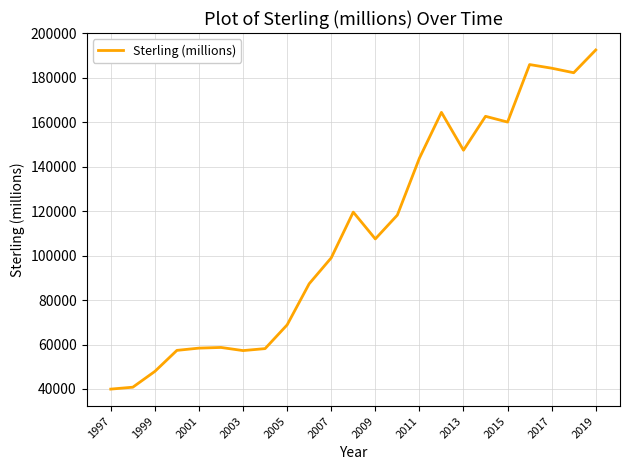

What is the maximum value shown in the chart?

192441